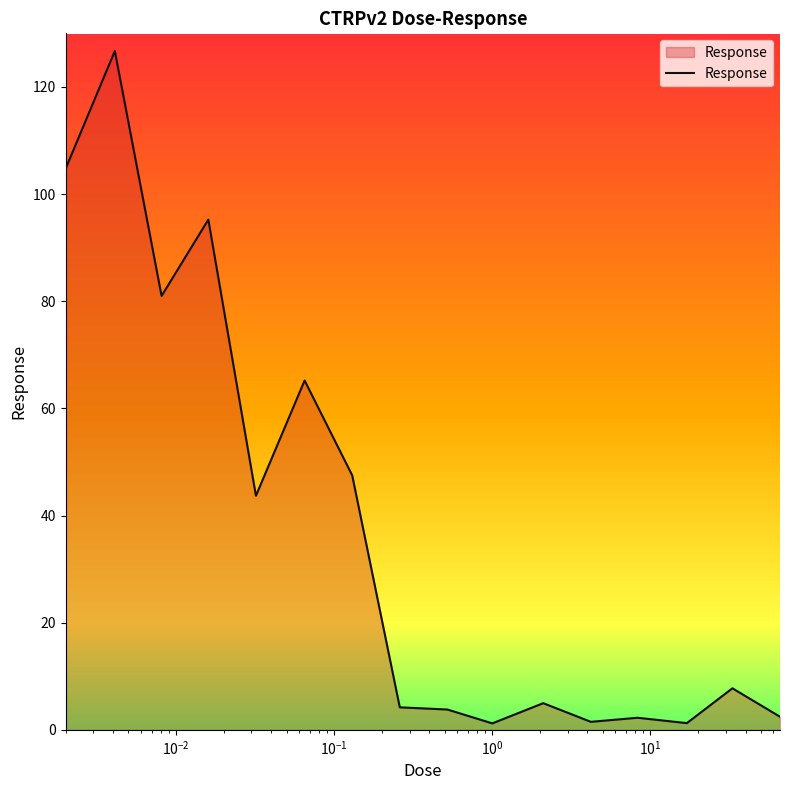

What is the maximum value shown in the chart?

126.7